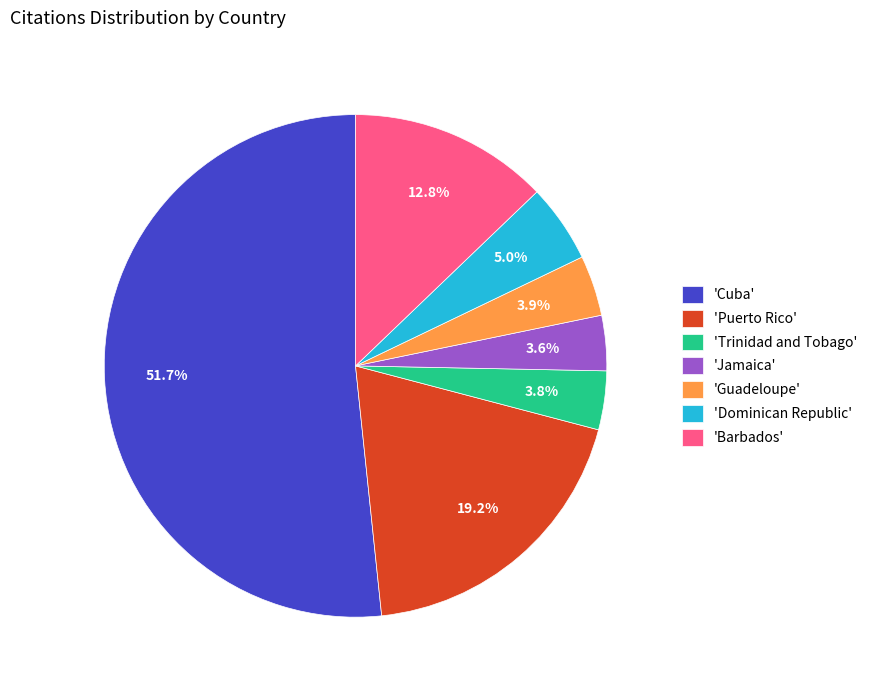

Approximately how many times larger is the value at 'Cuba' compared to 'Barbados'?

4.0